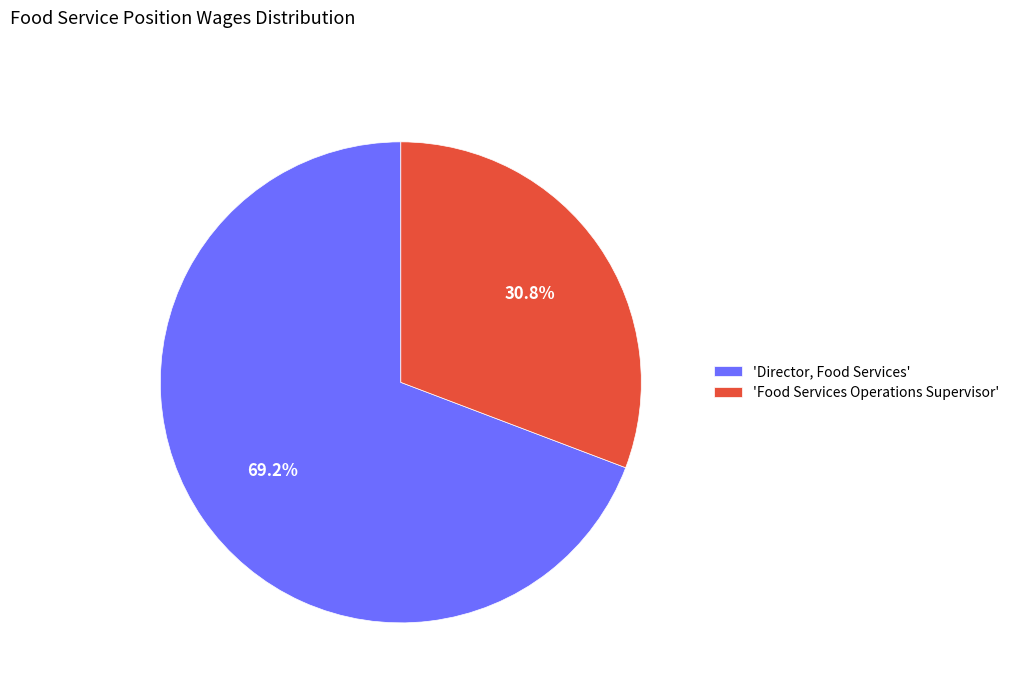

Which slice is the smallest?

'Food Services Operations Supervisor'